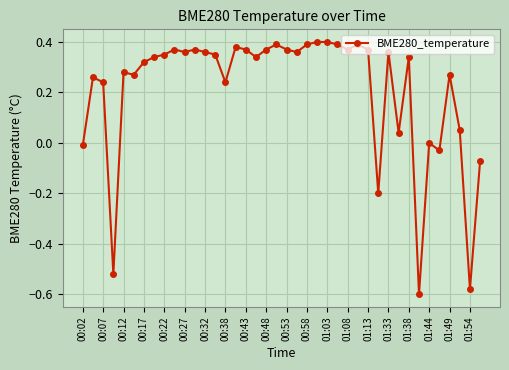

What is the difference between the second highest and second lowest values?

1.0